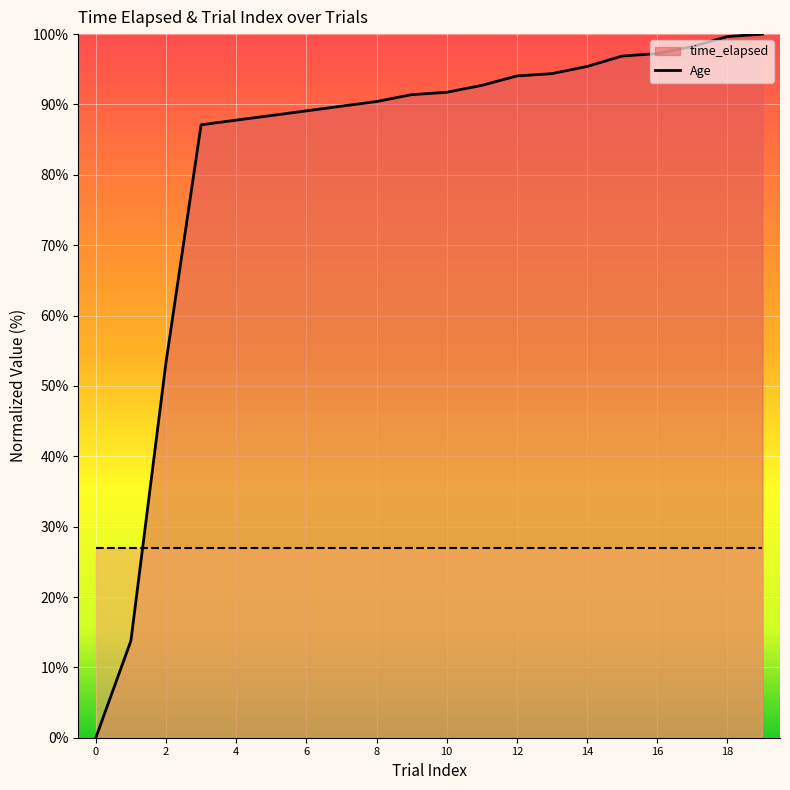

Rank the series by their average value, from lowest to highest.

Age (line), time_elapsed (line)